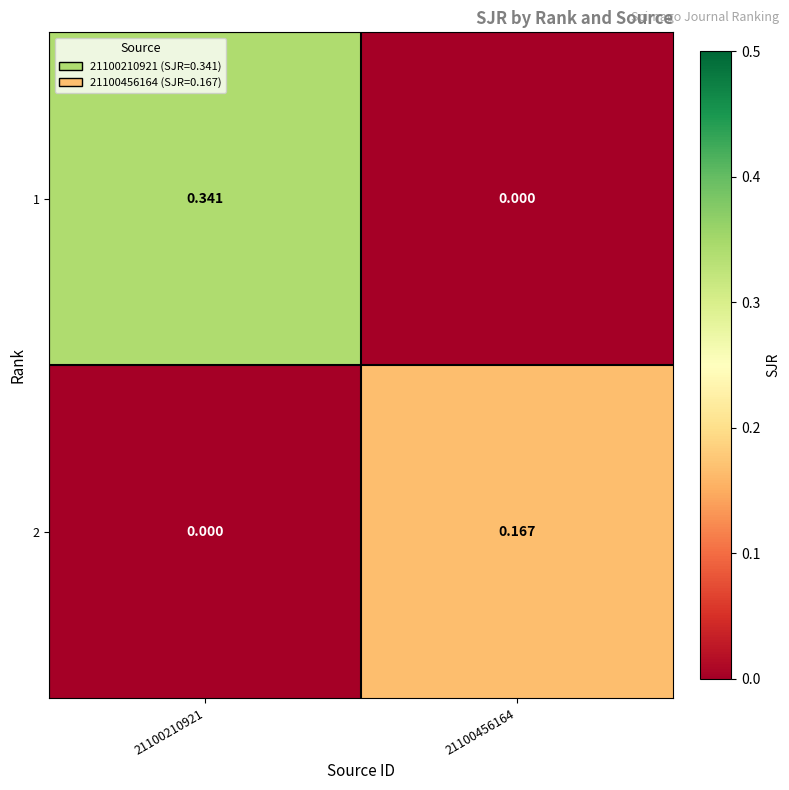

List the series in order of their peak value, lowest first.

2, 1